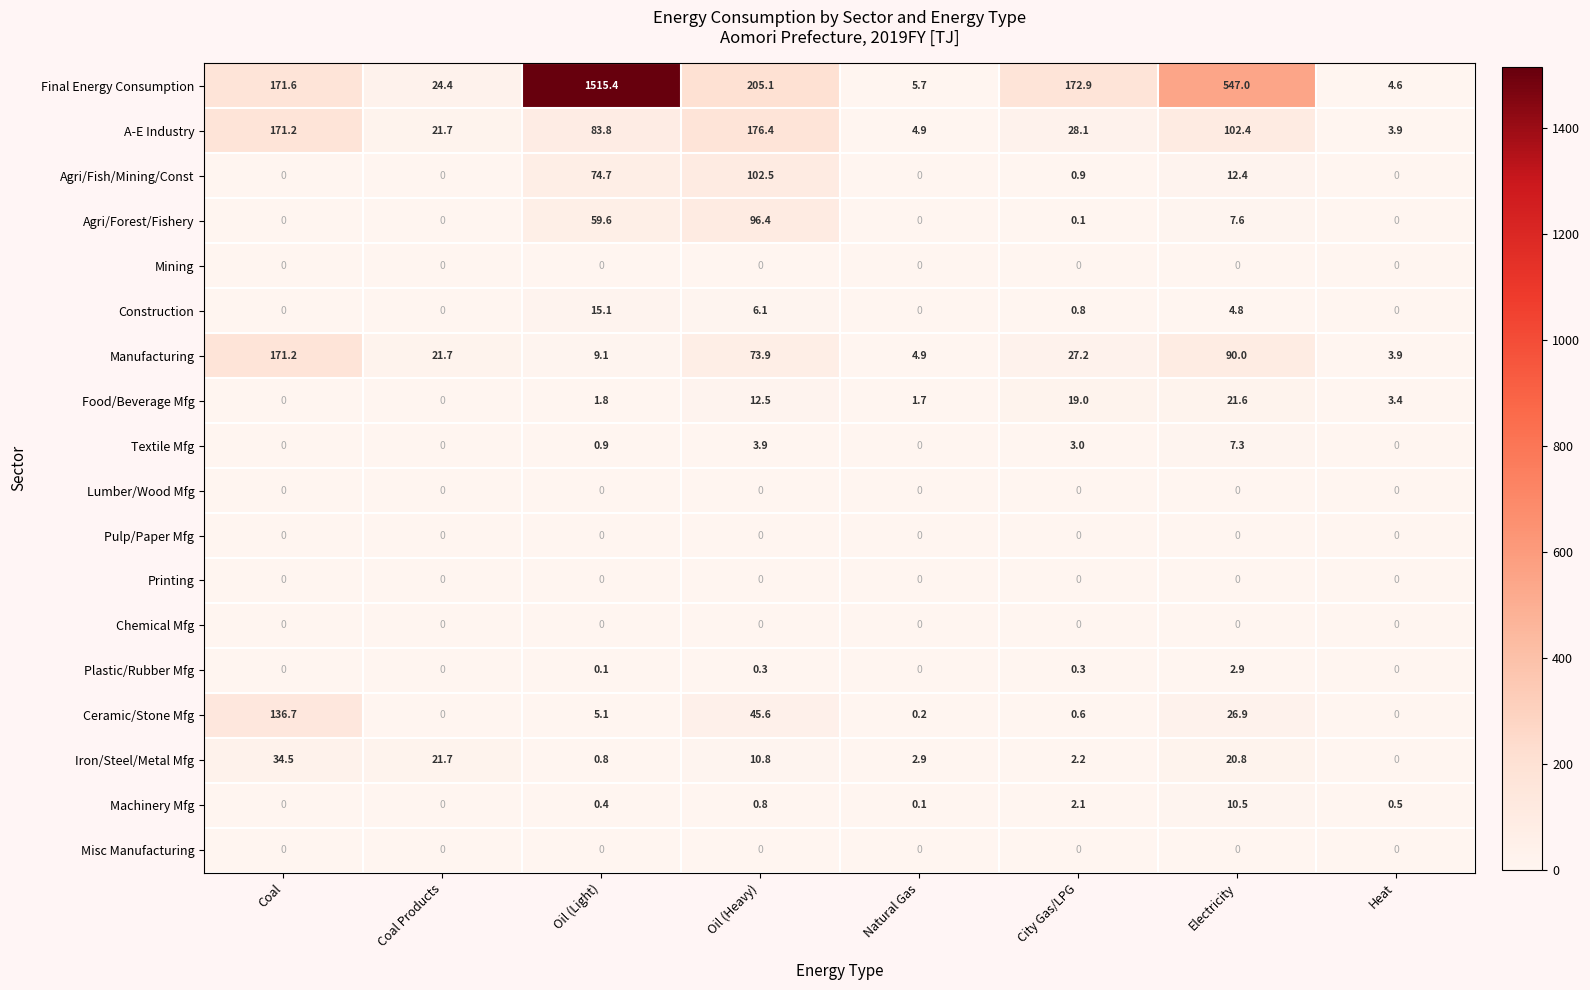

What is the total value across all series at Heat?

16.3